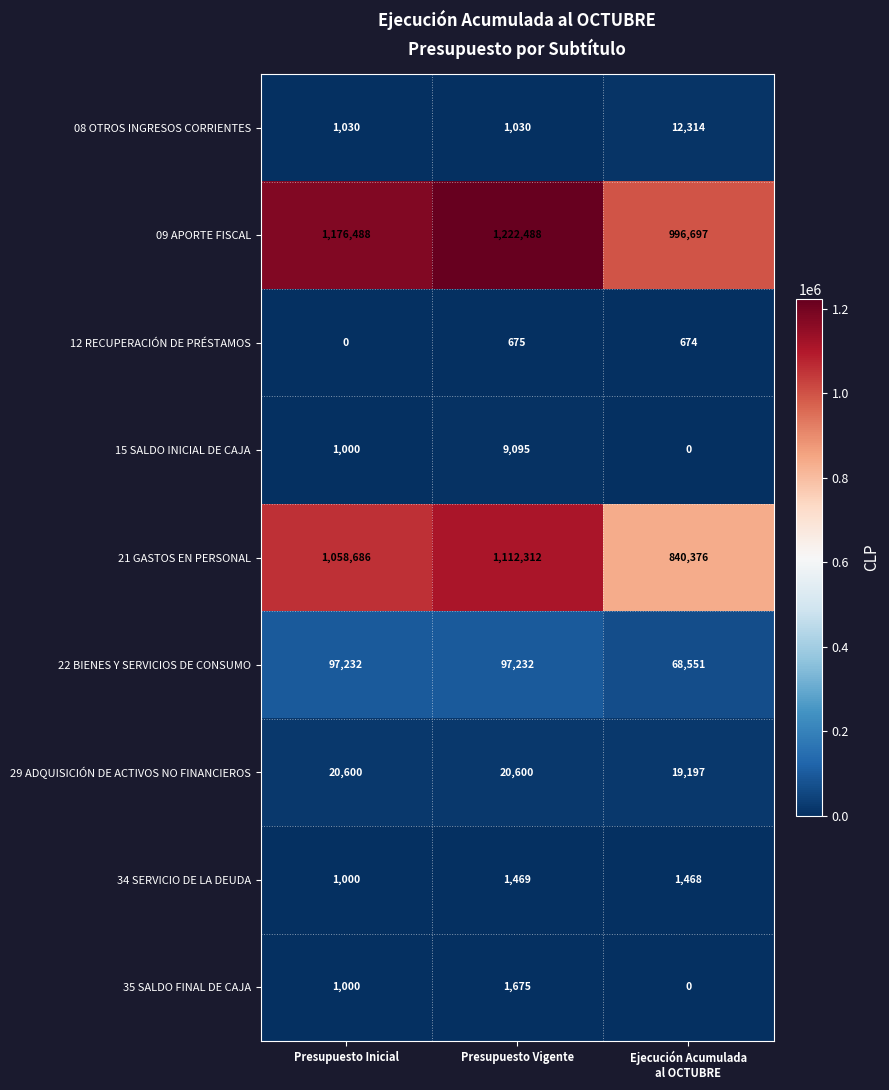

What is the sum of all 22 BIENES Y SERVICIOS DE CONSUMO values?

263015